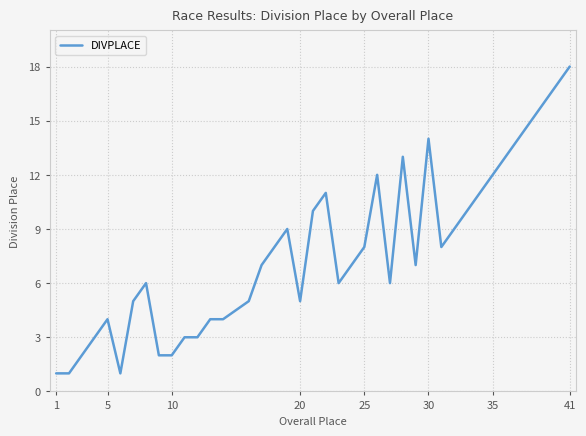

Reading right to left, what are all the values shown in this chart?

18	17	16	15	14	13	12	11	10	9	8	14	7	13	6	12	8	7	6	11	10	5	9	8	7	5	4	4	3	3	2	2	6	5	1	4	3	2	1	1